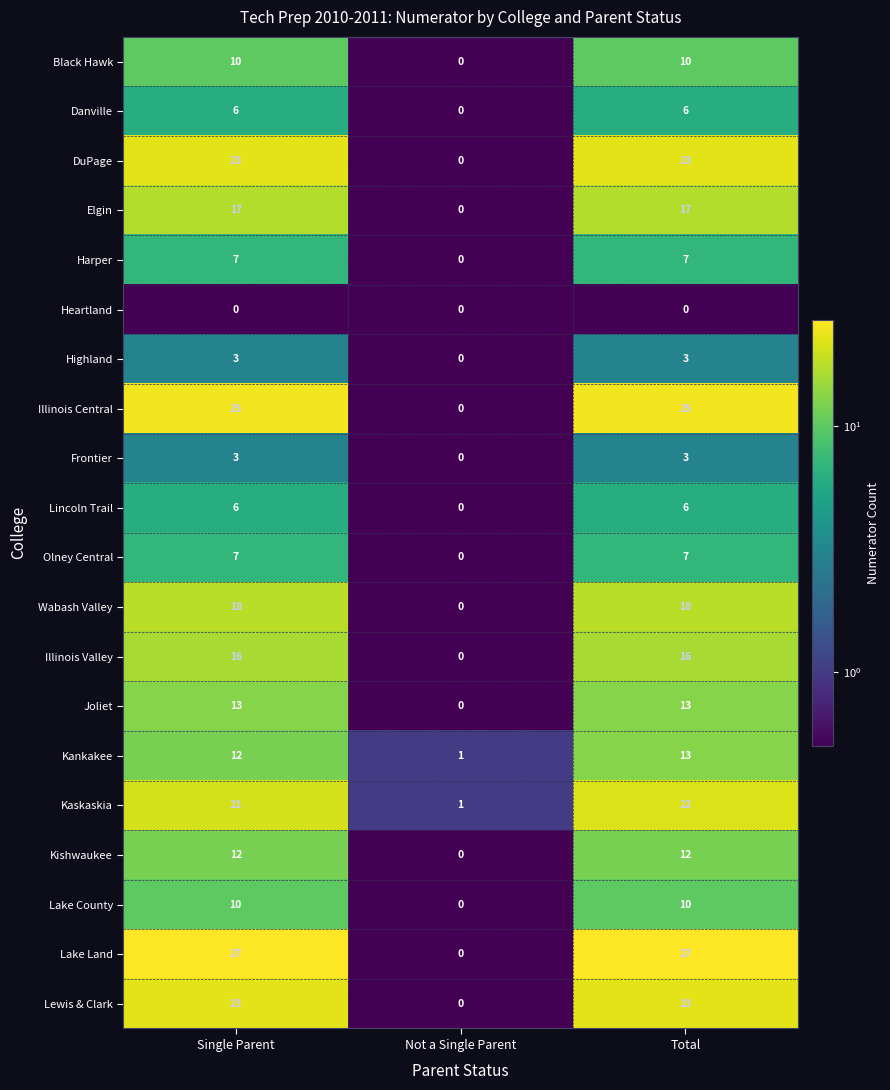

Which series changed the most between Single Parent and Not a Single Parent?

Lake Land